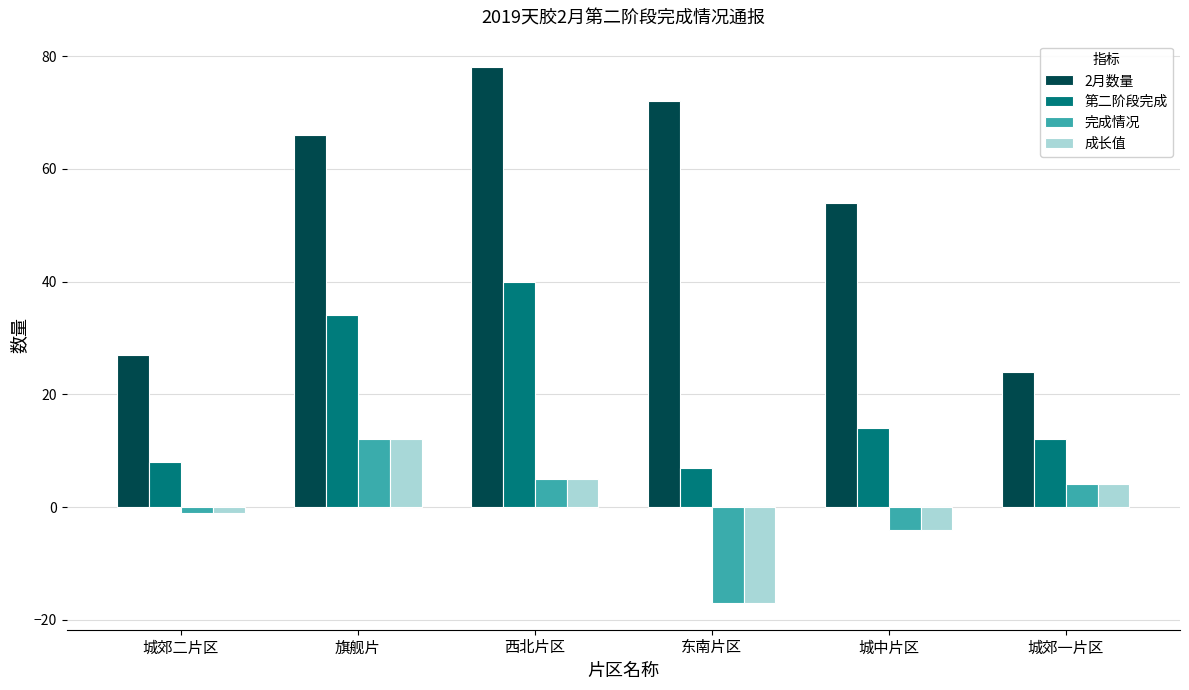

What is the maximum value for 成长值?

12.1